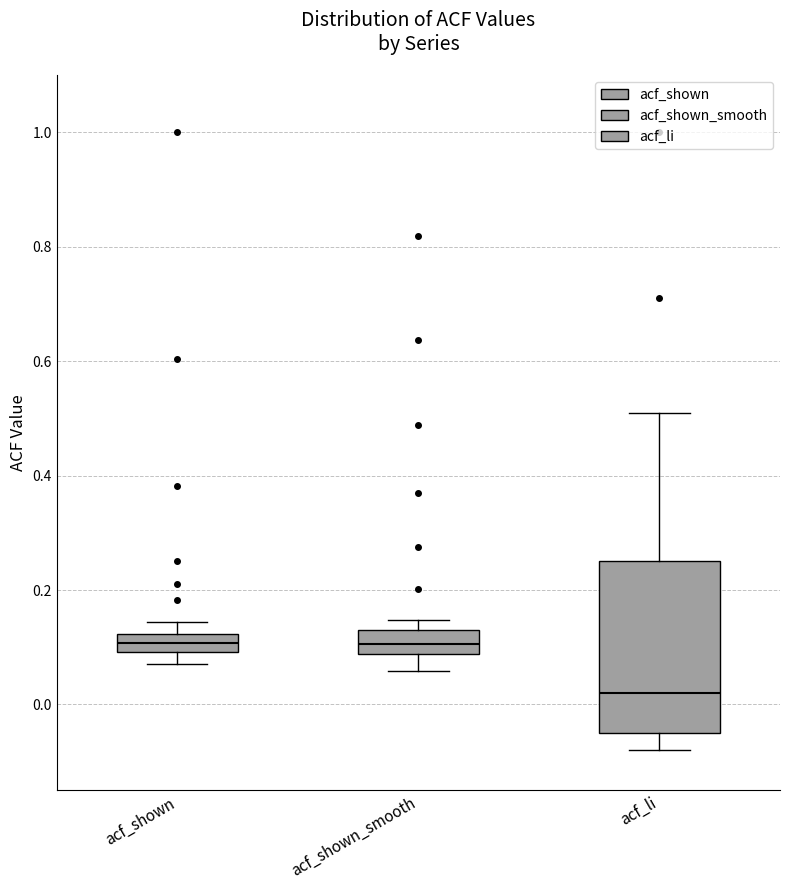

Which box has the lowest median line?

acf_li